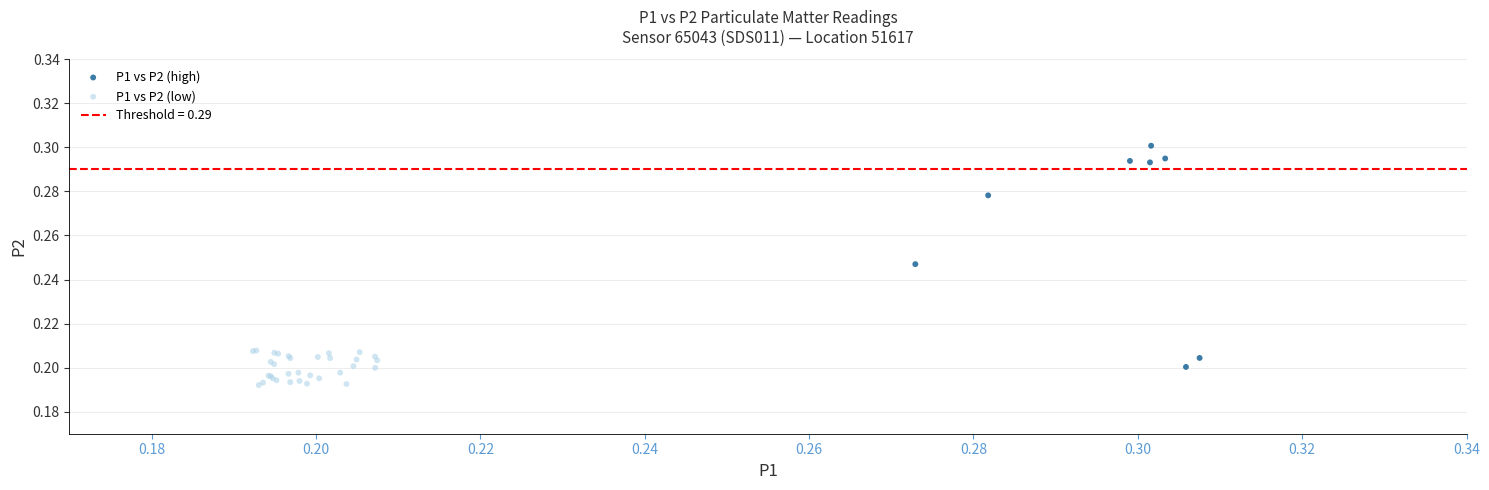

Which series contains the highest Y value?

P1 vs P2 (high)